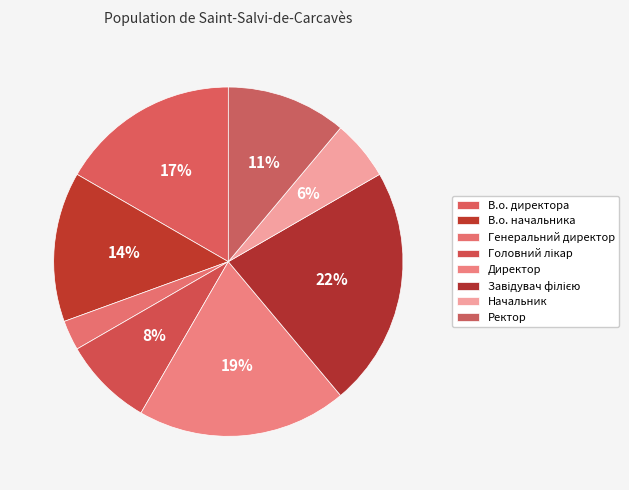

Is it true that В.о. директора is 11% of the pie?

False